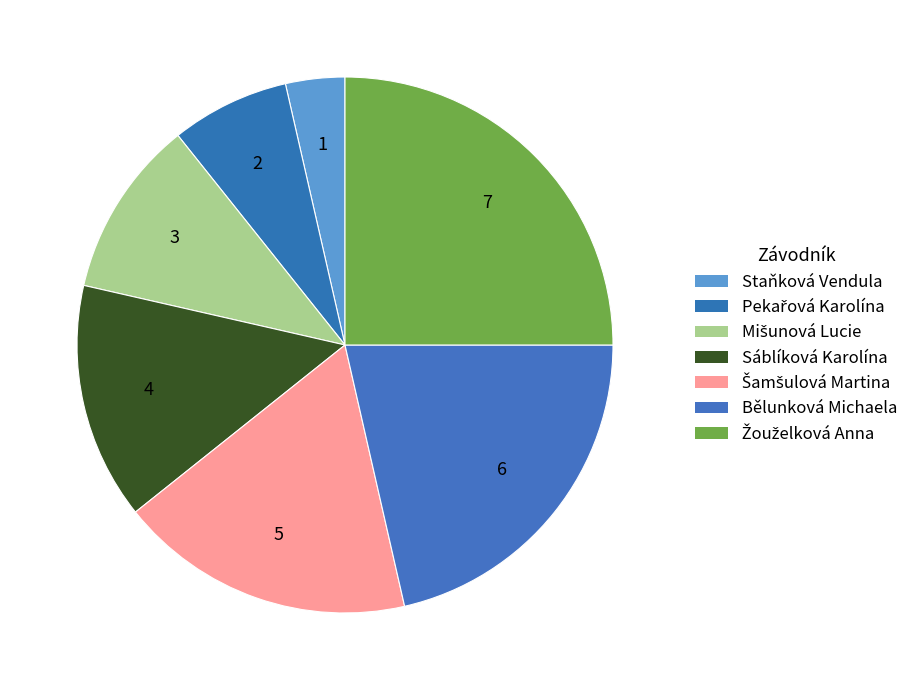

The Sáblíková Karolína slice represents 14% of the pie. True or false?

True